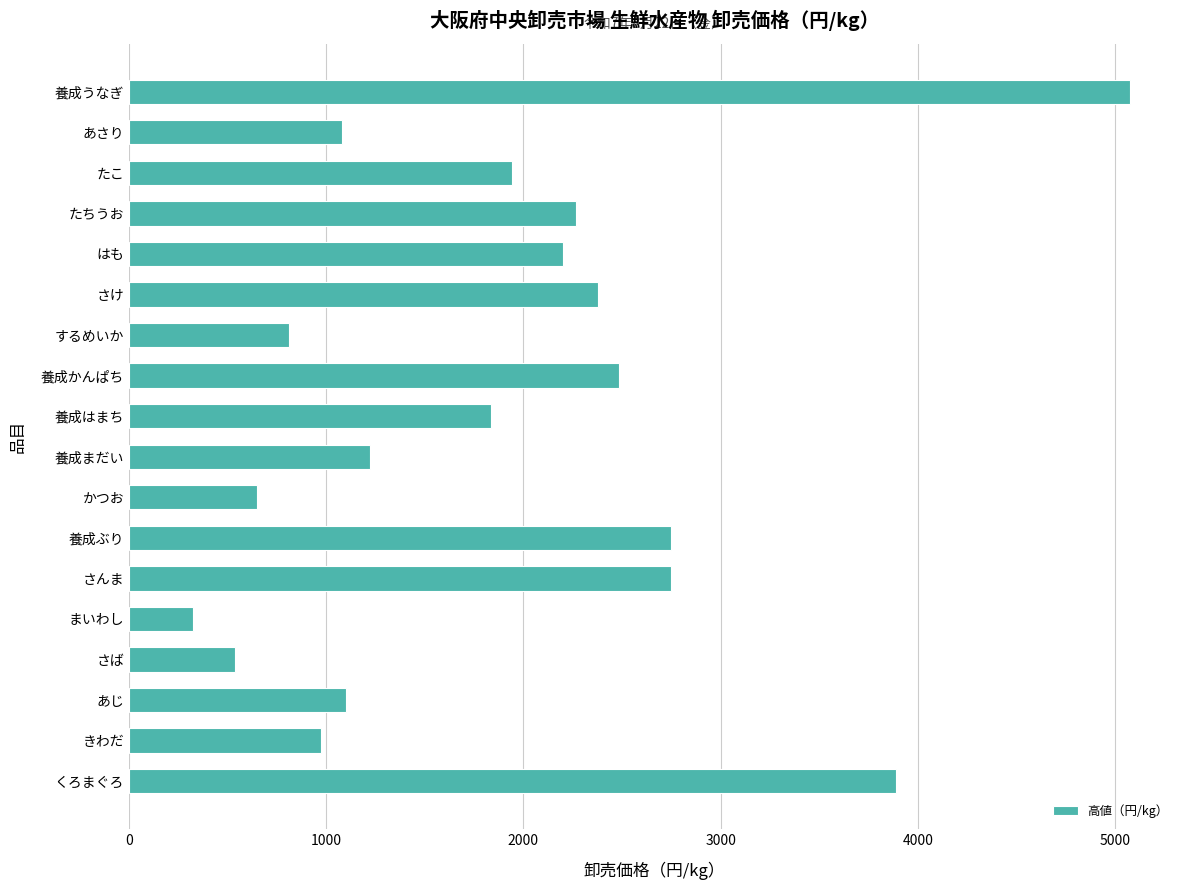

What is the minimum value shown in the chart?

324